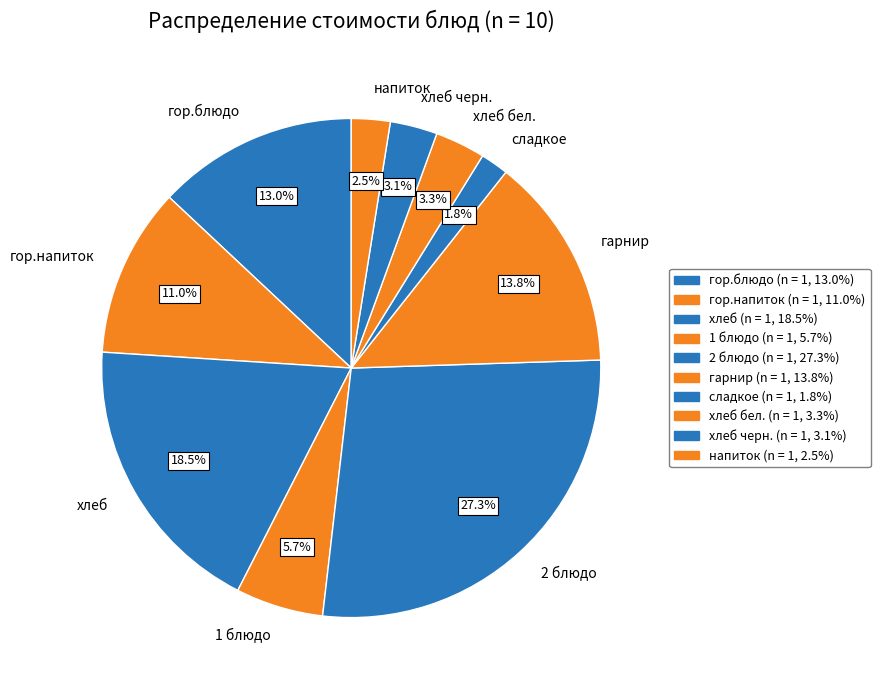

The хлеб бел. slice represents 3% of the pie. True or false?

True